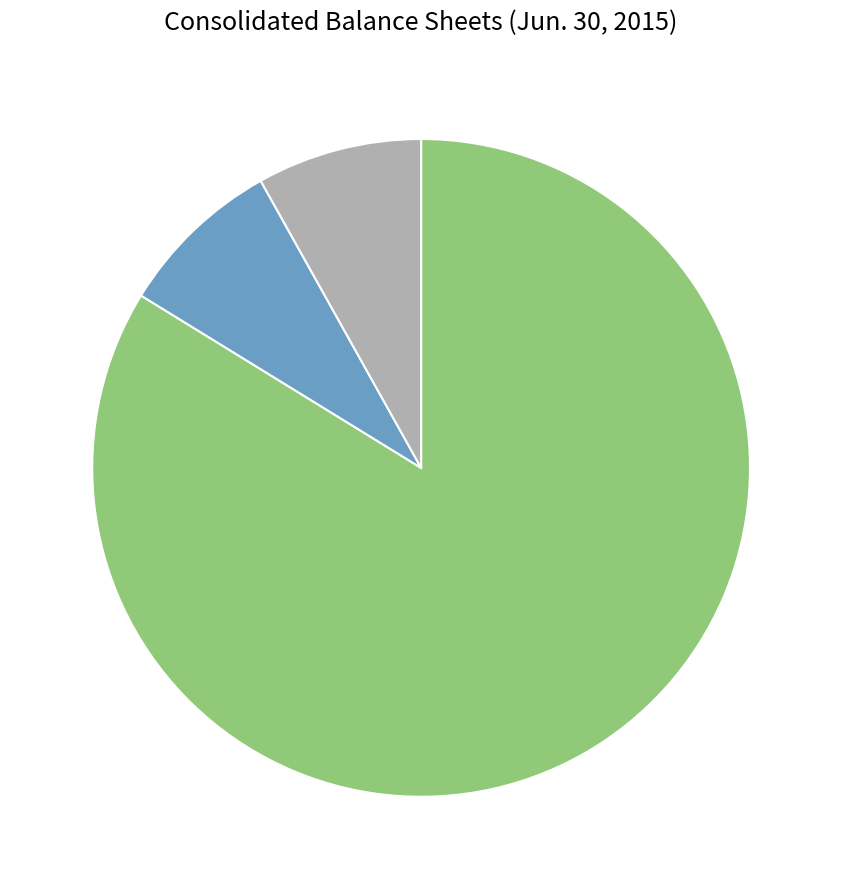

Is there any slice that represents more than half of the pie?

Yes